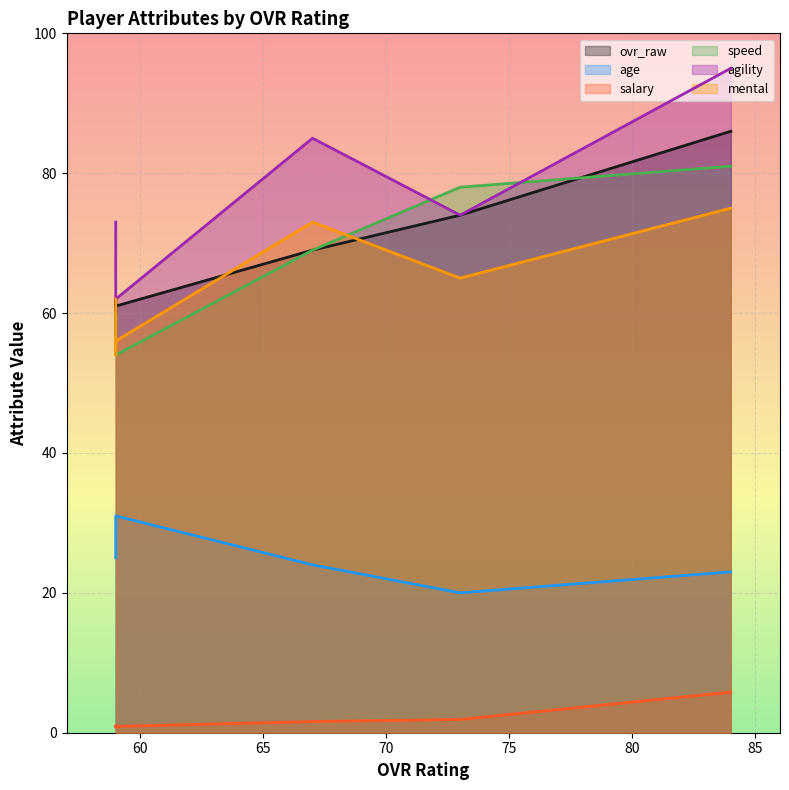

True or false: age has more than 0 interior local peaks.

False